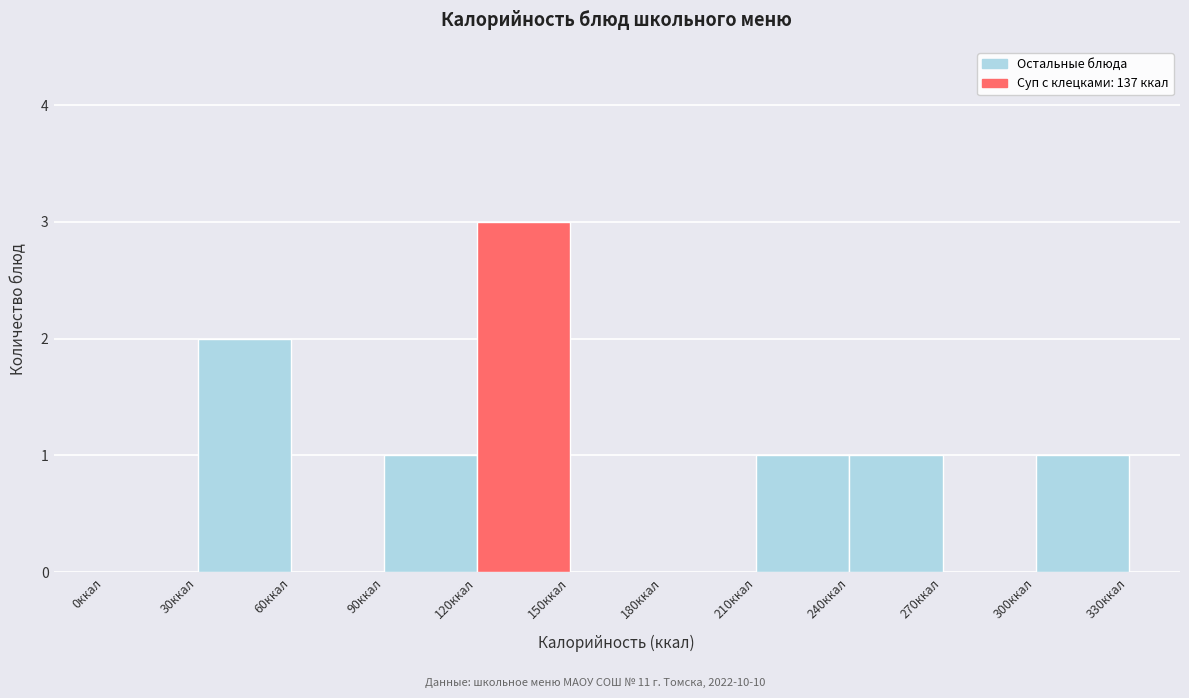

Reading left to right, transcribe this chart: for each bar, give the range it covers on the x-axis and its height. The values are not printed on the chart, so give them approximately, as read against the axis.

0 to 30: 0
30 to 60: 2
60 to 90: 0
90 to 120: 1
120 to 150: 3
150 to 180: 0
180 to 210: 0
210 to 240: 1
240 to 270: 1
270 to 300: 0
300 to 330: 1